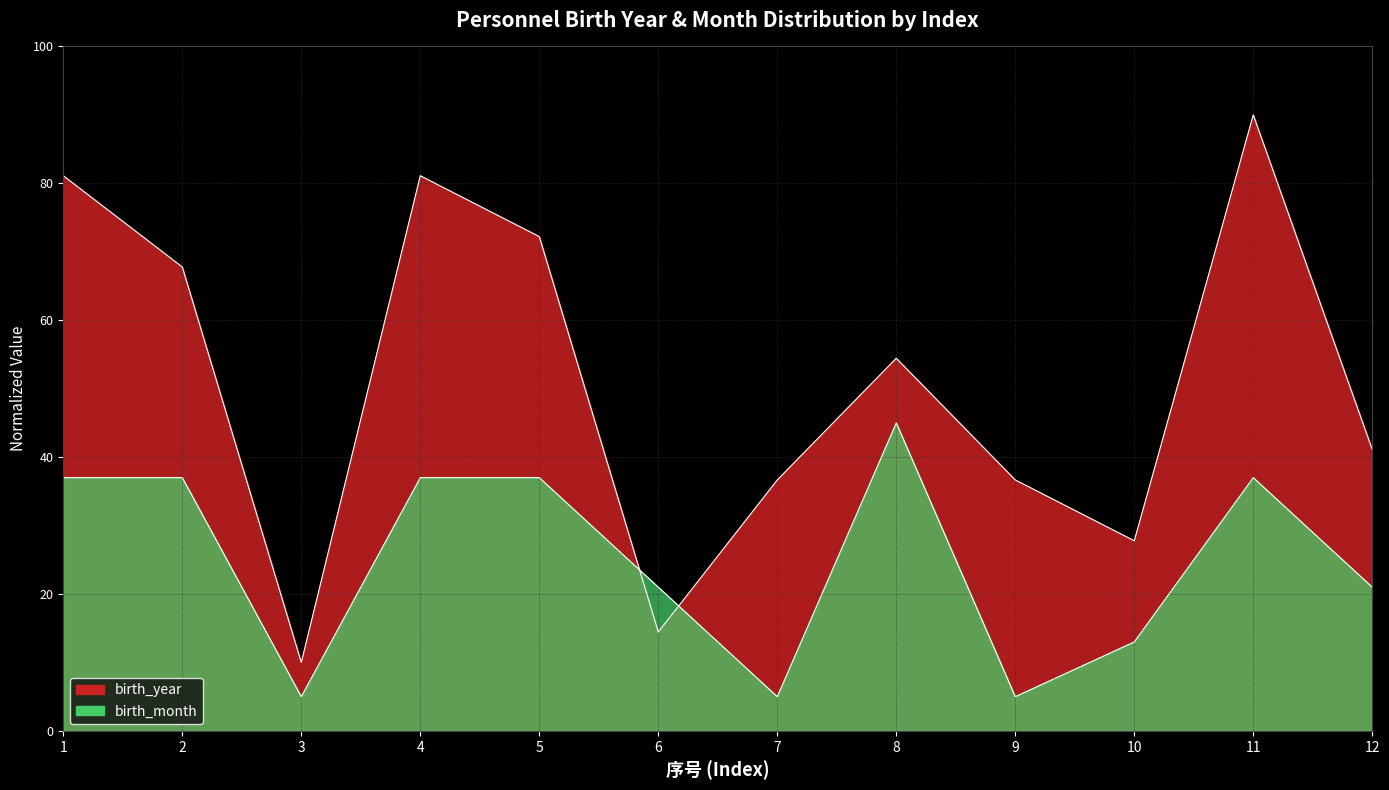

How many interior local peaks does the birth_year series have?

3